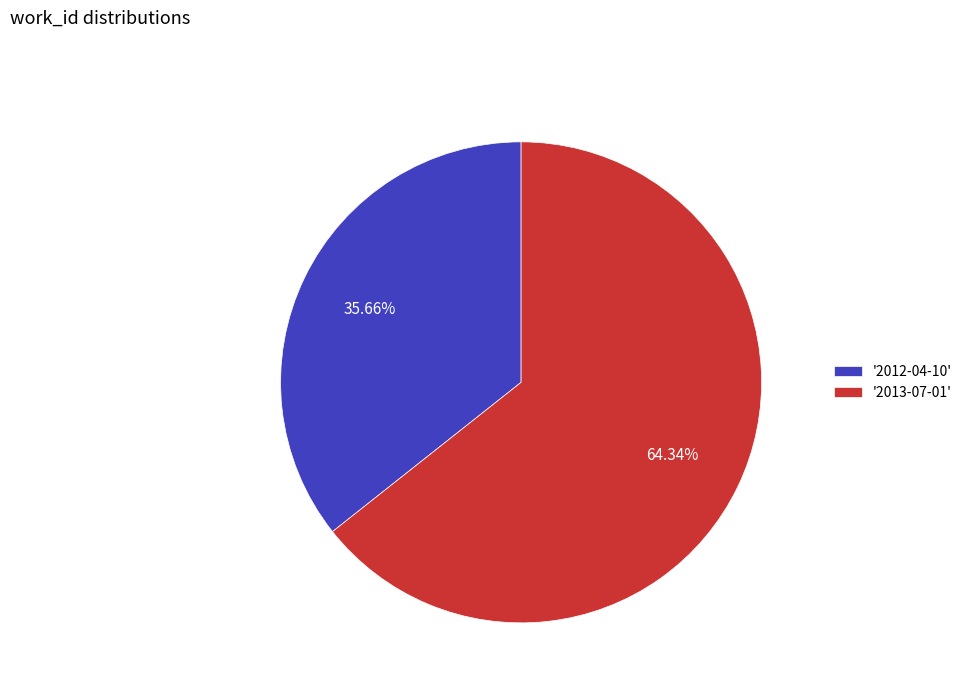

Which category has the biggest portion of the pie?

'2013-07-01'